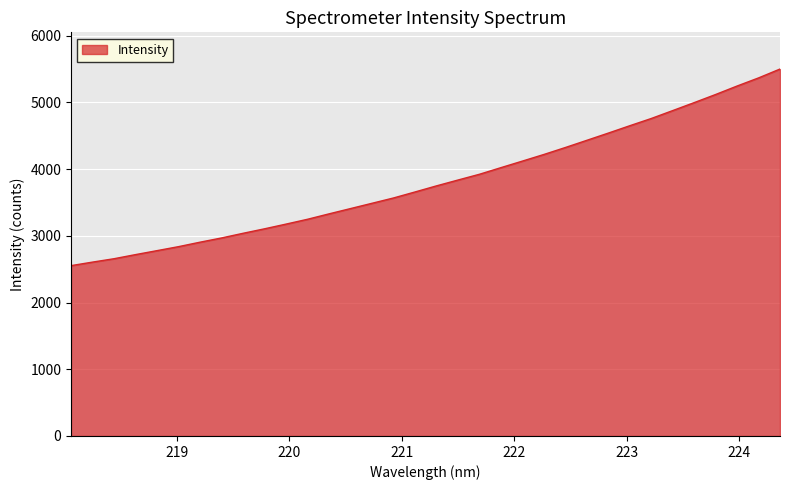

What is the smallest value displayed?

2553.8